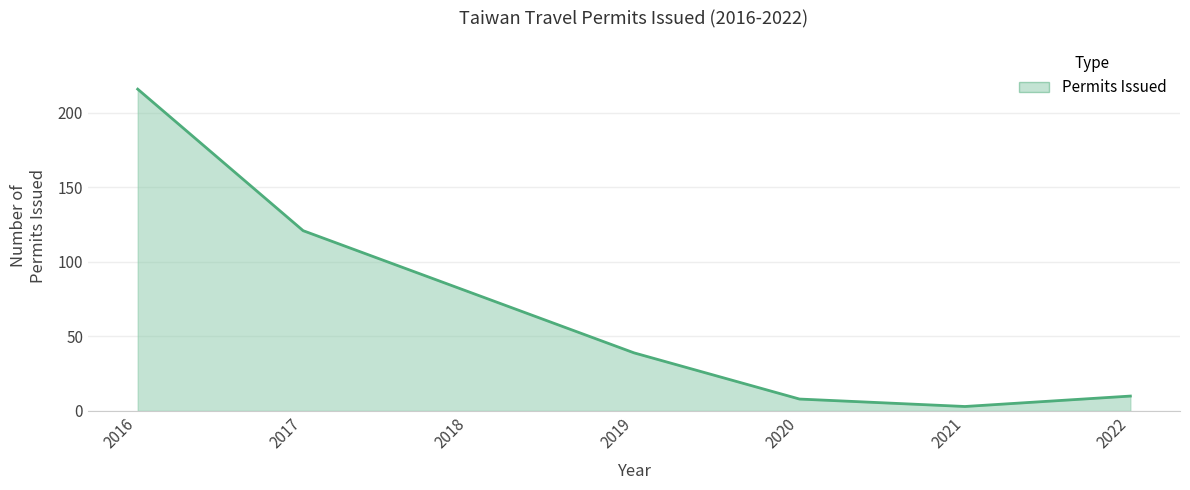

Where is the first local minimum?

2021